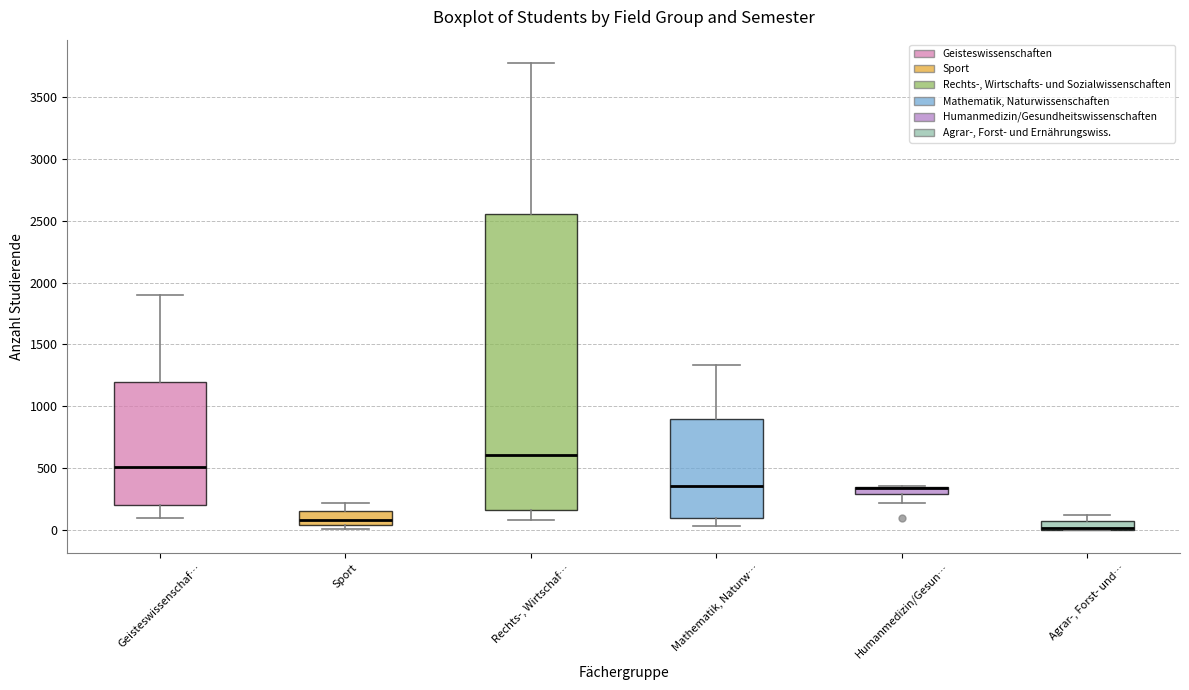

Where does the lower whisker of the box for Rechts-, Wirtschaf… end on the y-axis? The values are not printed on the chart, so give them approximately, as read against the axis.

100